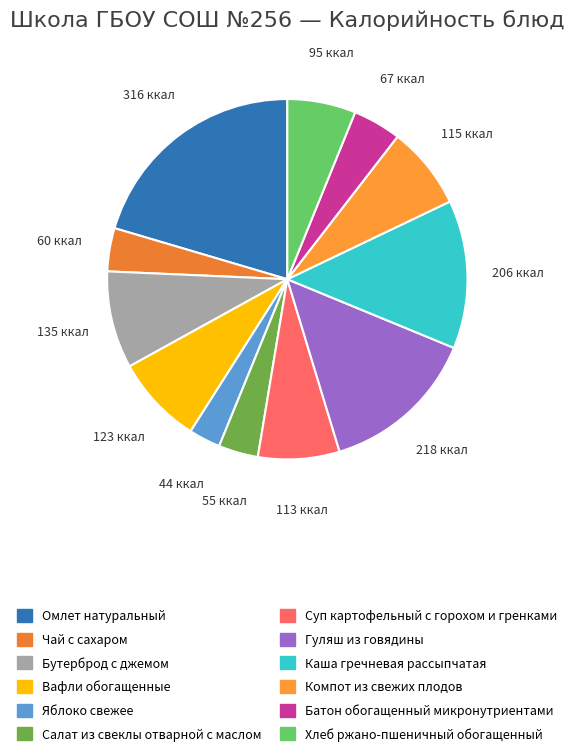

Count the number of slices in the pie.

12